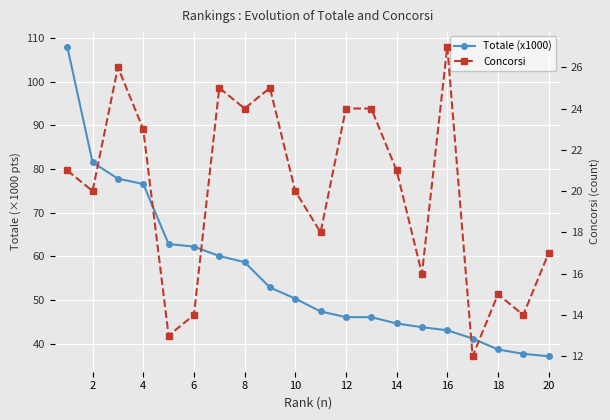

At which category does Concorsi reach its first local valley?

2